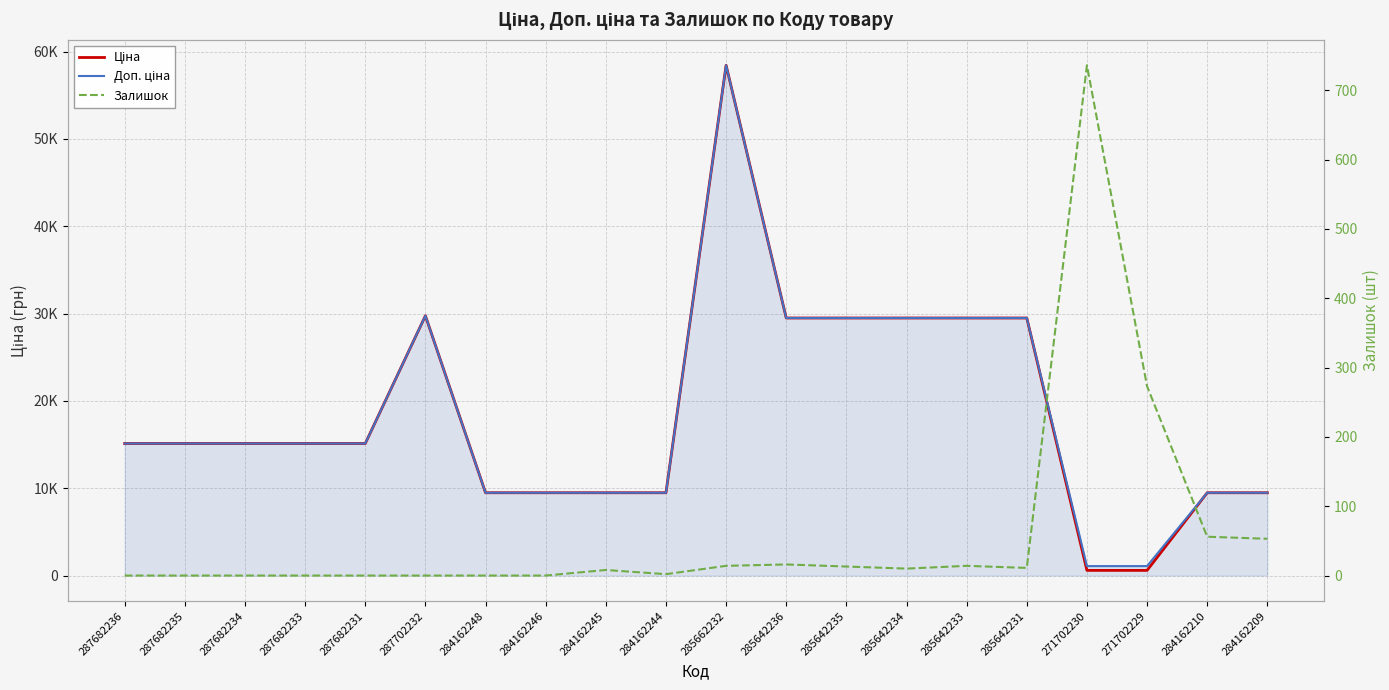

After their last crossing, which series has the higher values: Залишок or Ціна?

Ціна